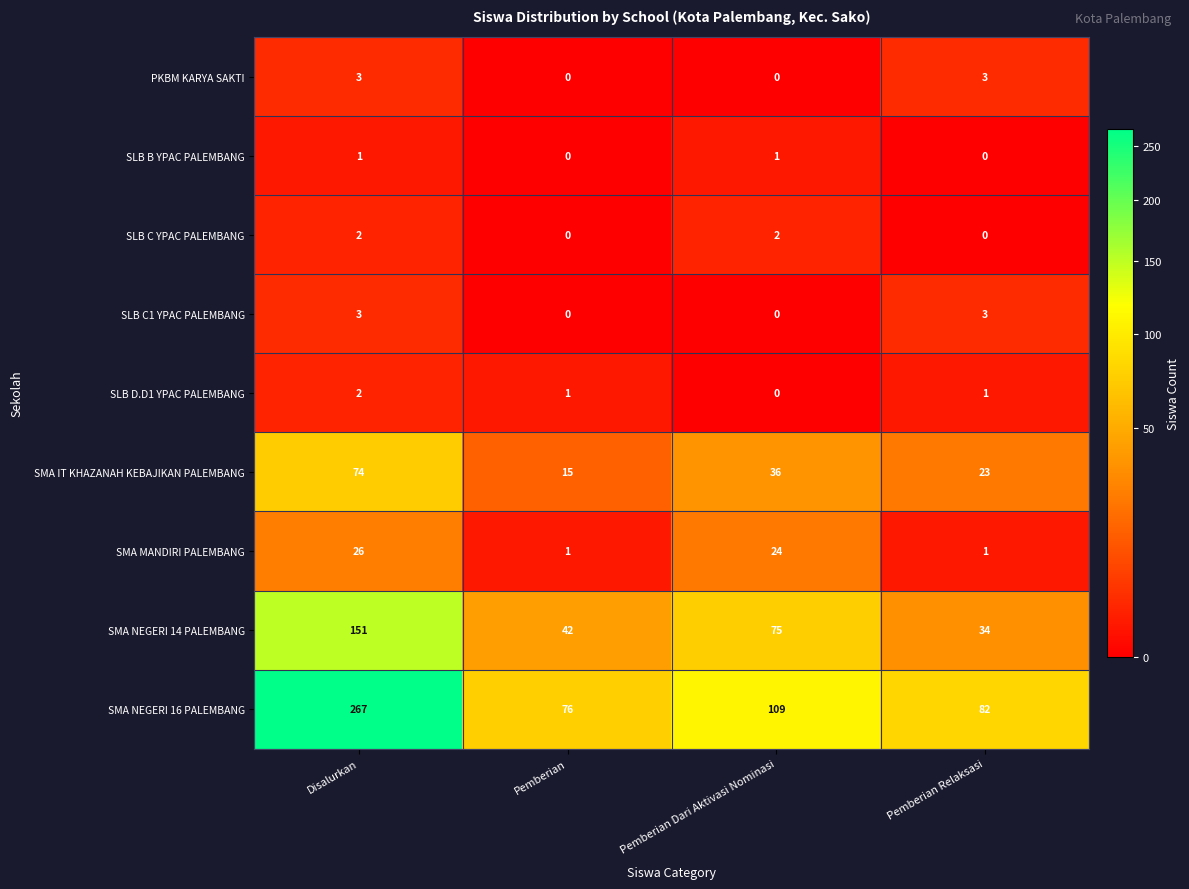

What is the greatest value displayed?

267